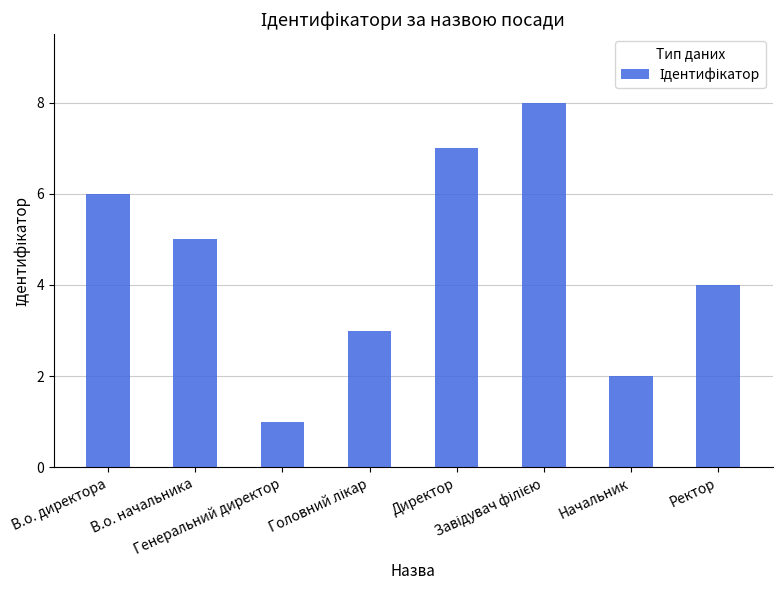

What is the difference between the second highest and second lowest values?

5